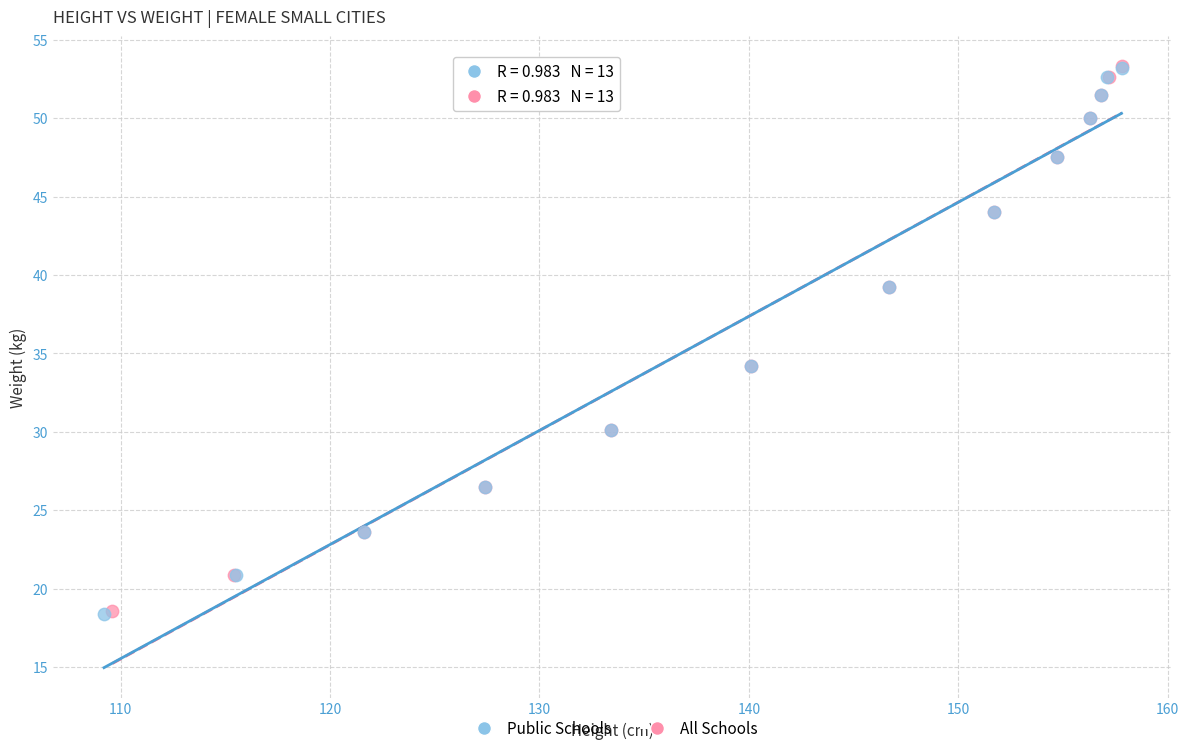

Which series has the widest spread of Y values?

Public Schools